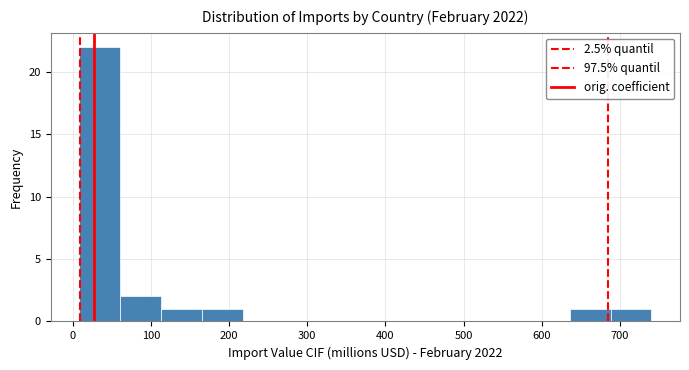

Reading left to right, transcribe this chart: for each bar, give the range it covers on the x-axis and its height. Neither the bar edges nor the heights are printed on the chart, so give them approximately, as read against the axes.

10 to 60: 22
60 to 110: 2
110 to 170: 1
170 to 220: 1
220 to 270: 0
270 to 320: 0
320 to 370: 0
370 to 430: 0
430 to 480: 0
480 to 530: 0
530 to 580: 0
580 to 640: 0
640 to 690: 1
690 to 740: 1